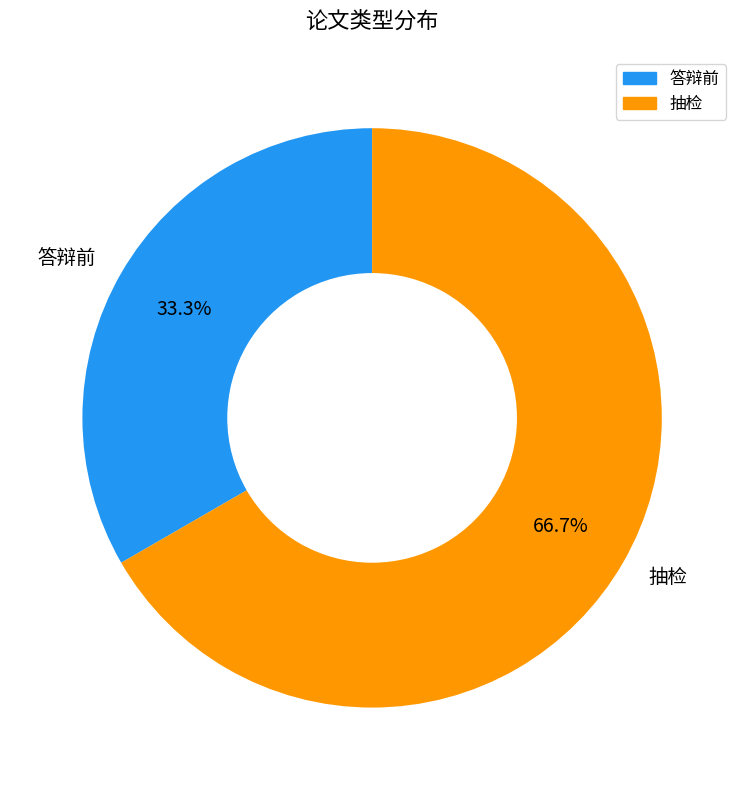

To the nearest percent, what portion does 答辩前 represent?

33%